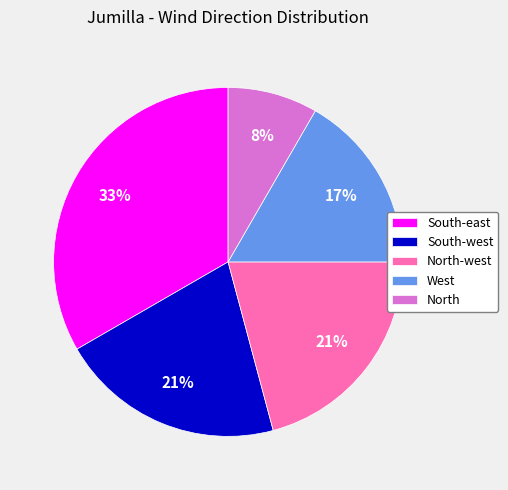

Count the number of slices in the pie.

5